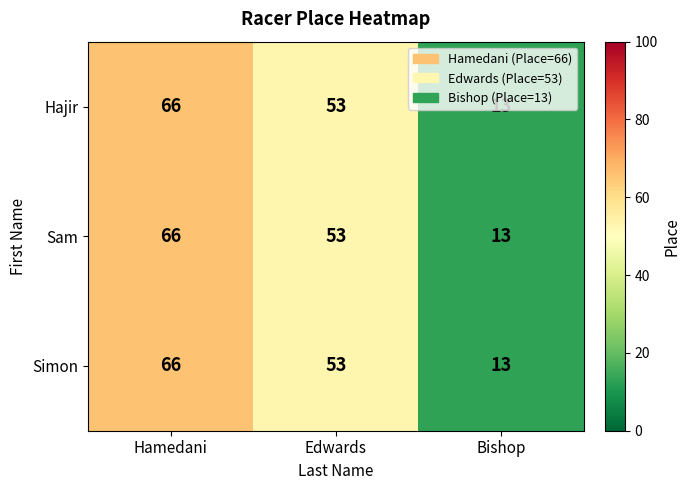

What is the sum of the Sam values at Edwards and Bishop?

66